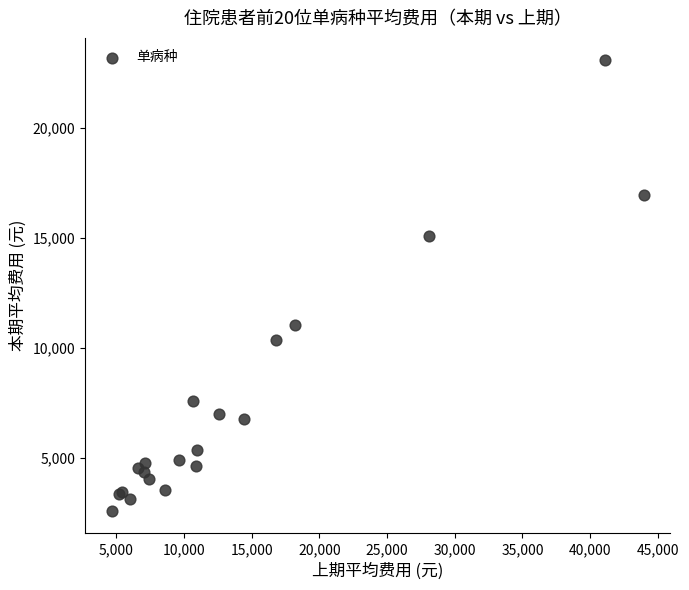

What Y value in the scatter plot is closest to 12835?

11043.8